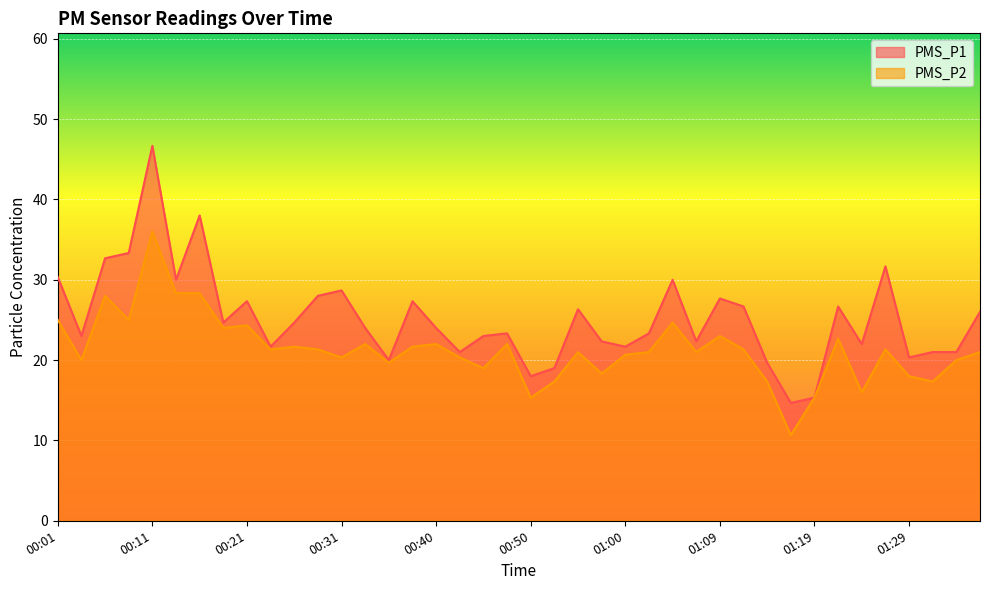

How many interior local valleys does the PMS_P1 series have?

12